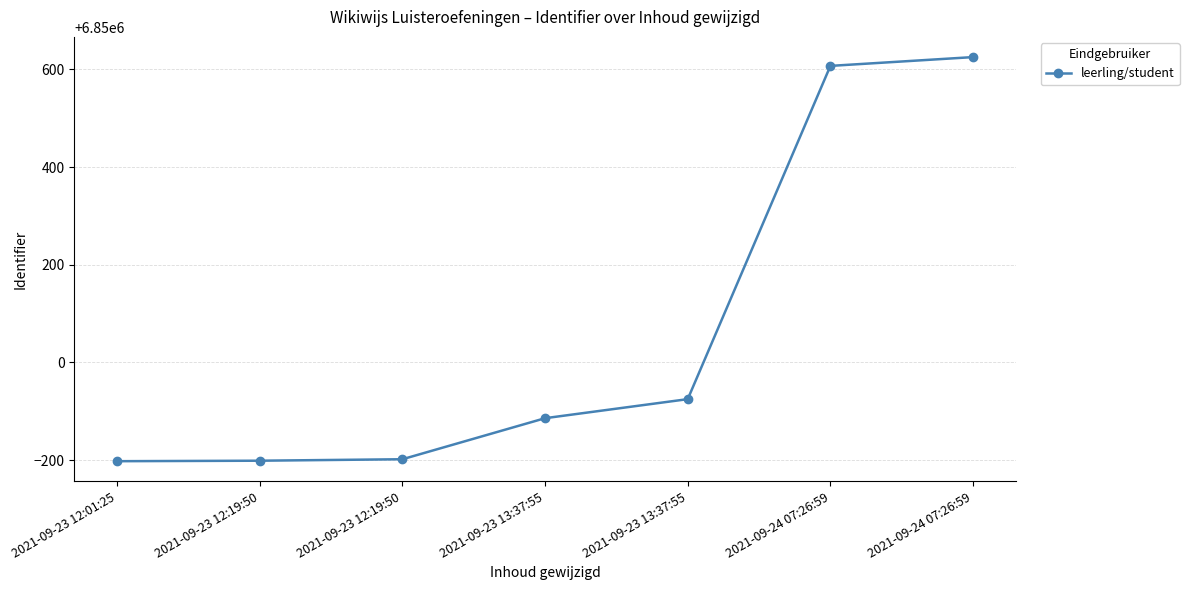

What is the label of the 1st point from the left?

2021-09-23 12:01:25